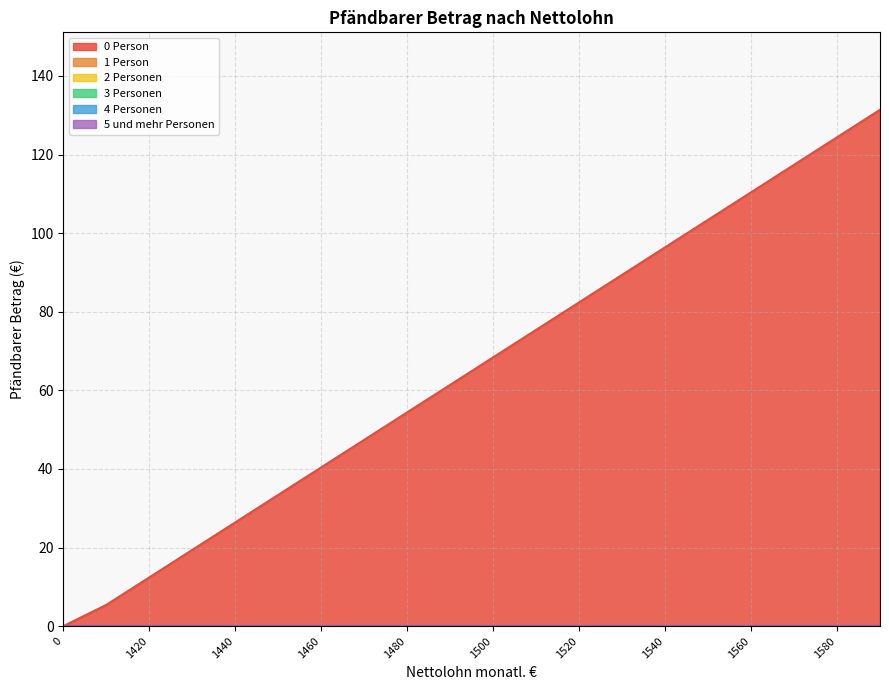

True or false: 1 Person and 2 Personen cross at least once.

False